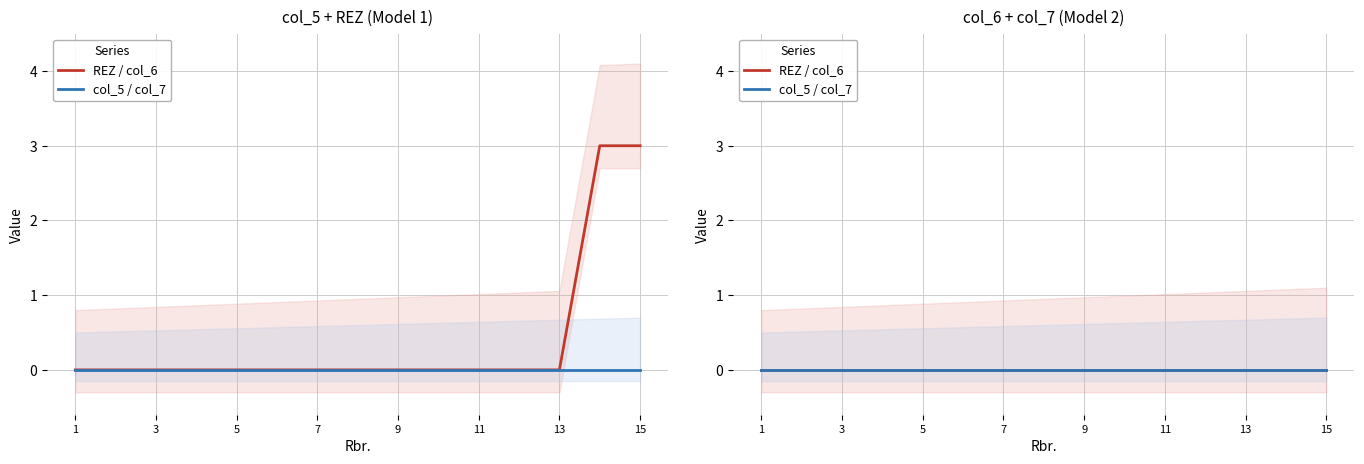

Reading left to right, transcribe all the data shown in this chart.

col_5: 1=0	2=0	3=0	4=0	5=0	6=0	7=0	8=0	9=0	10=0	11=0	12=0	13=0	14=0	15=0
REZ: 1=0	2=0	3=0	4=0	5=0	6=0	7=0	8=0	9=0	10=0	11=0	12=0	13=0	14=3	15=3
col_6: 1=0	2=0	3=0	4=0	5=0	6=0	7=0	8=0	9=0	10=0	11=0	12=0	13=0	14=0	15=0
col_7: 1=0	2=0	3=0	4=0	5=0	6=0	7=0	8=0	9=0	10=0	11=0	12=0	13=0	14=0	15=0